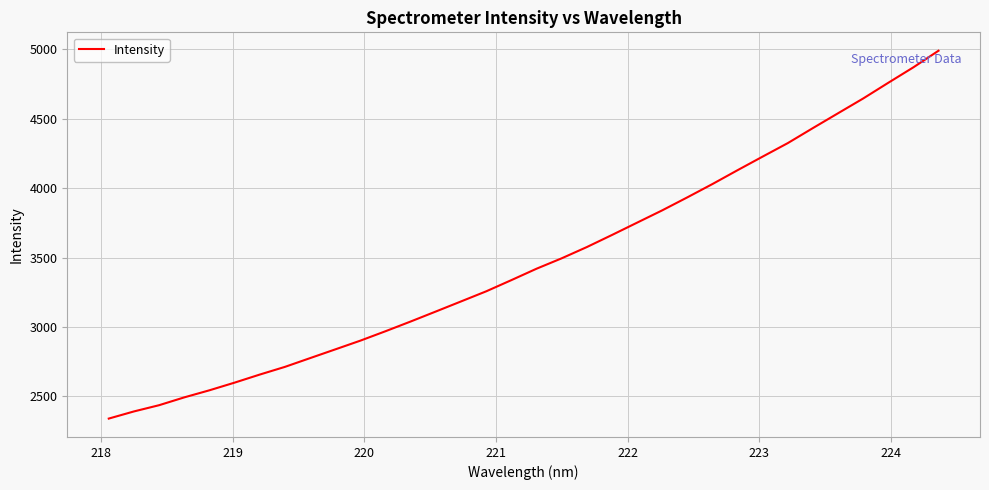

What is the greatest value displayed?

4989.8